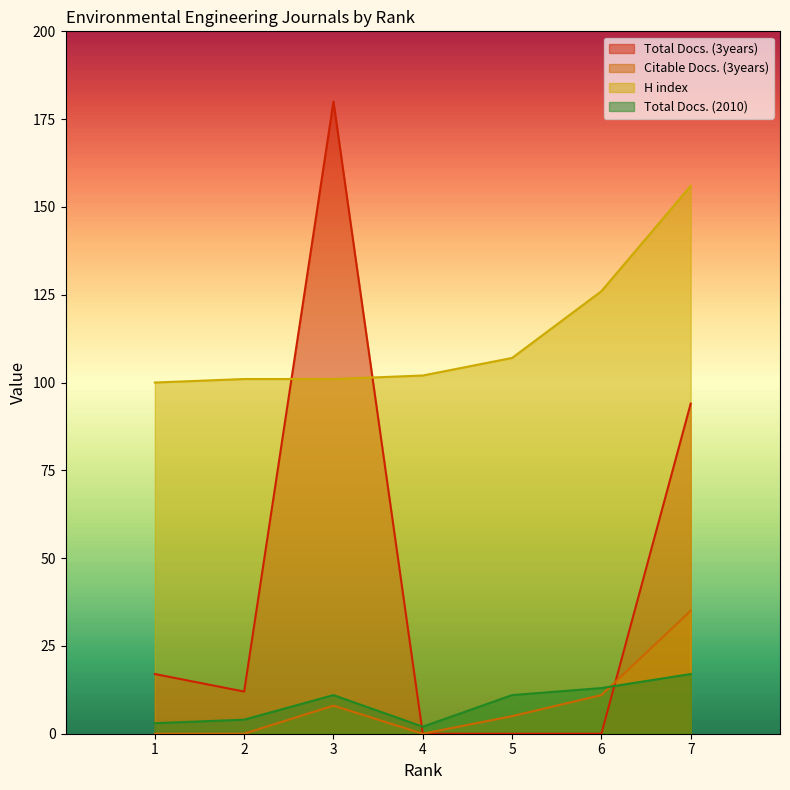

What is the difference between the maximum and minimum values in the Citable Docs. (3years) series?

35